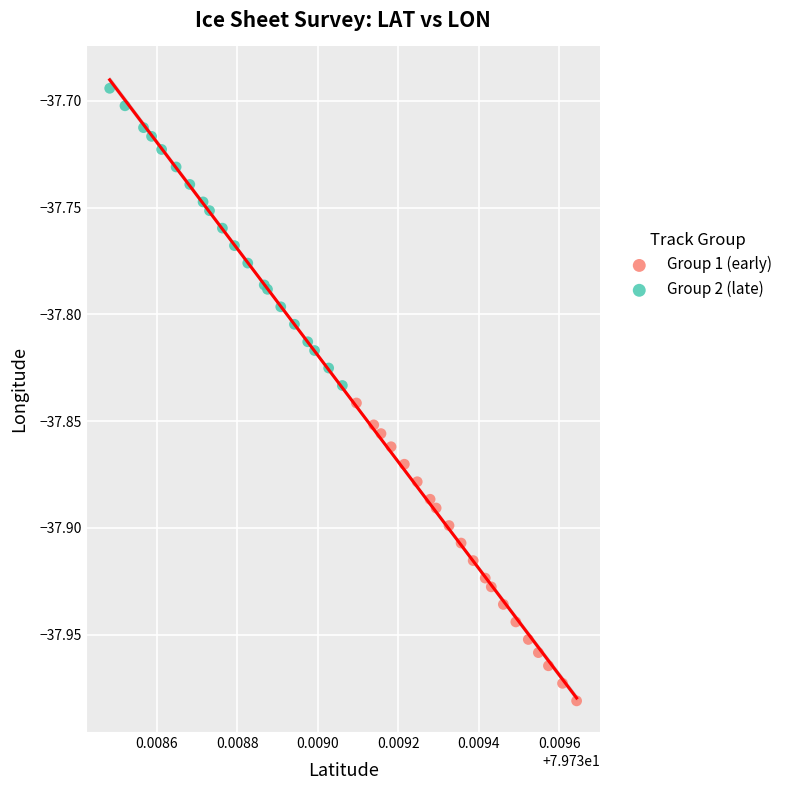

Which series has the widest spread of Y values?

Group 1 (early)